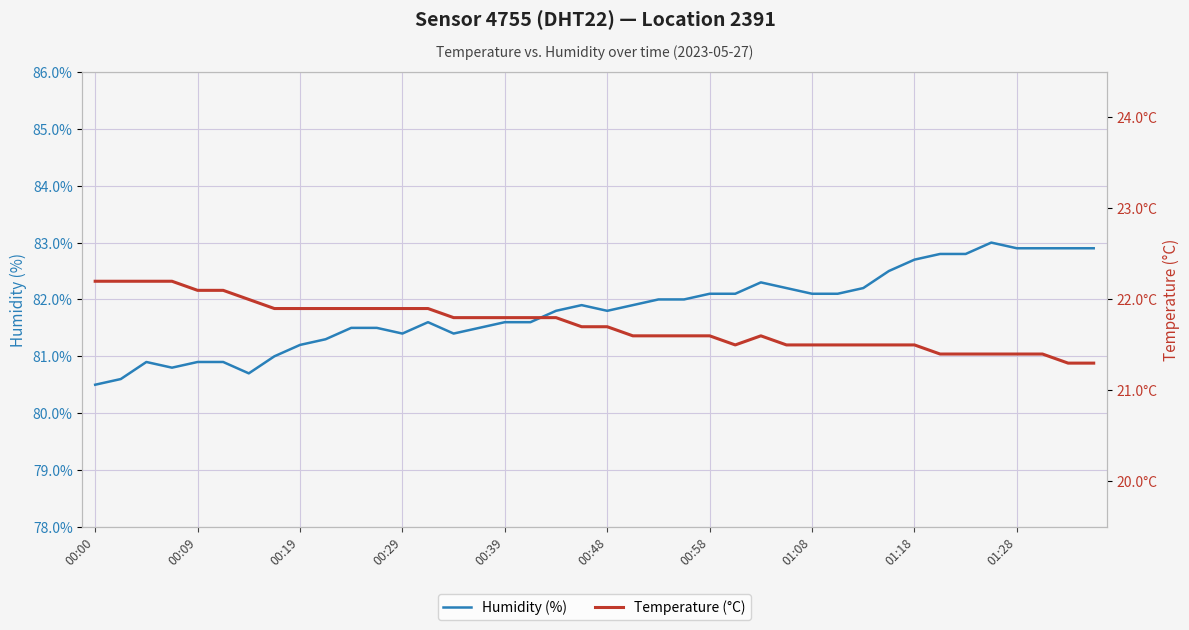

How many data points in Humidity (%) are above 81?

32